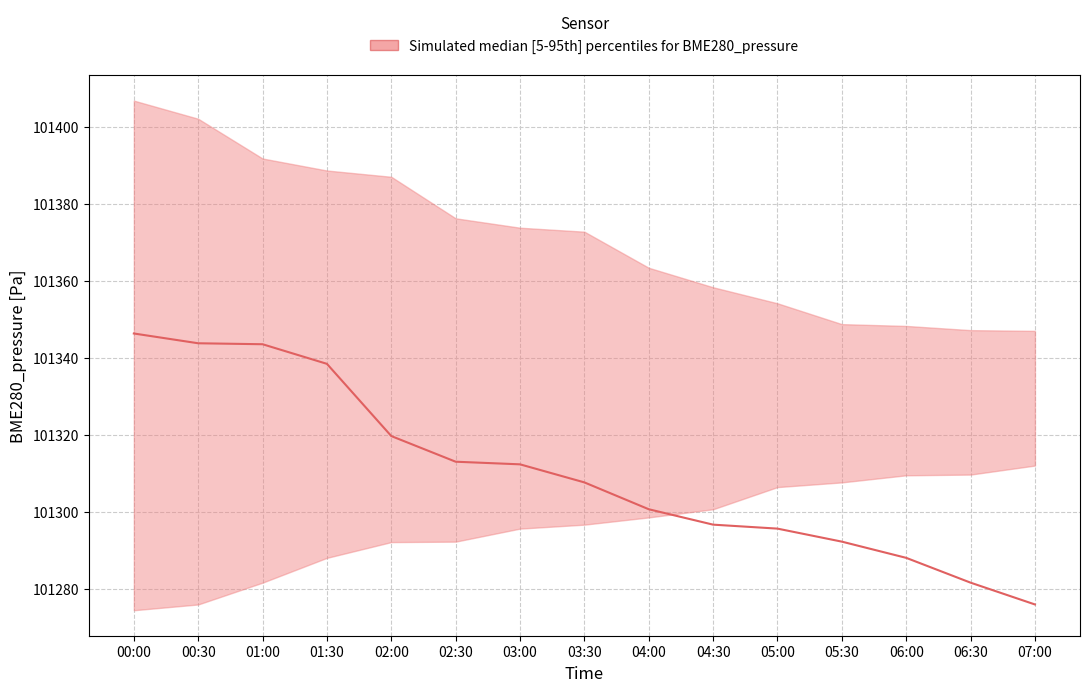

True or false: upper and lower intersect in this chart.

False